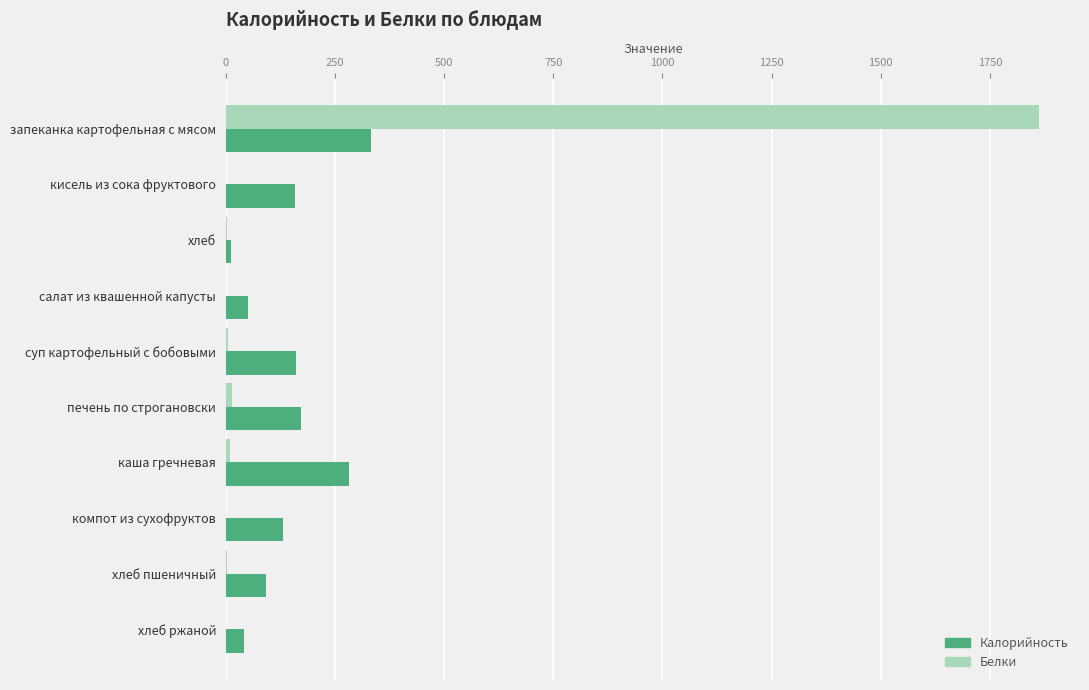

Is the value of Белки at запеканка картофельная с мясом greater than the value of Калорийность at каша гречневая?

Yes